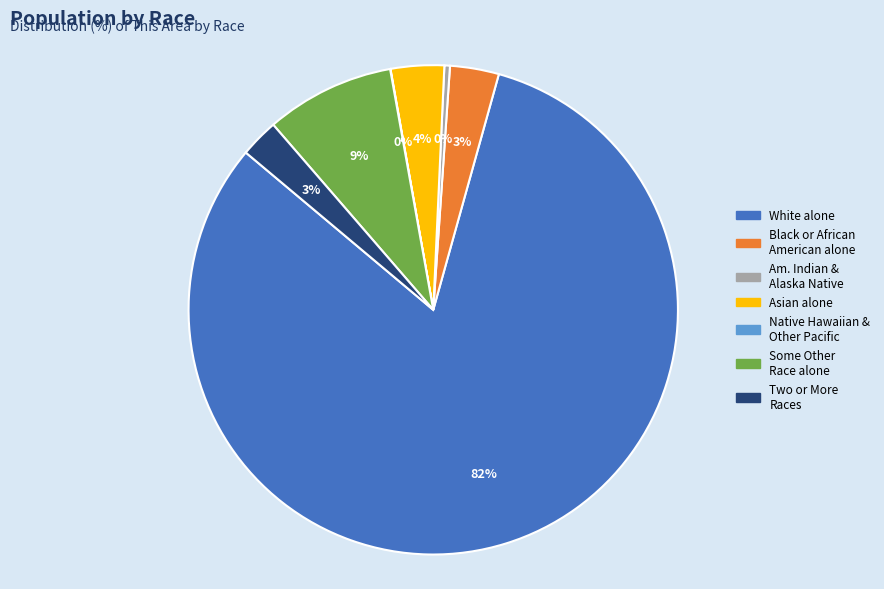

To the nearest percent, what is the average slice percentage?

14%